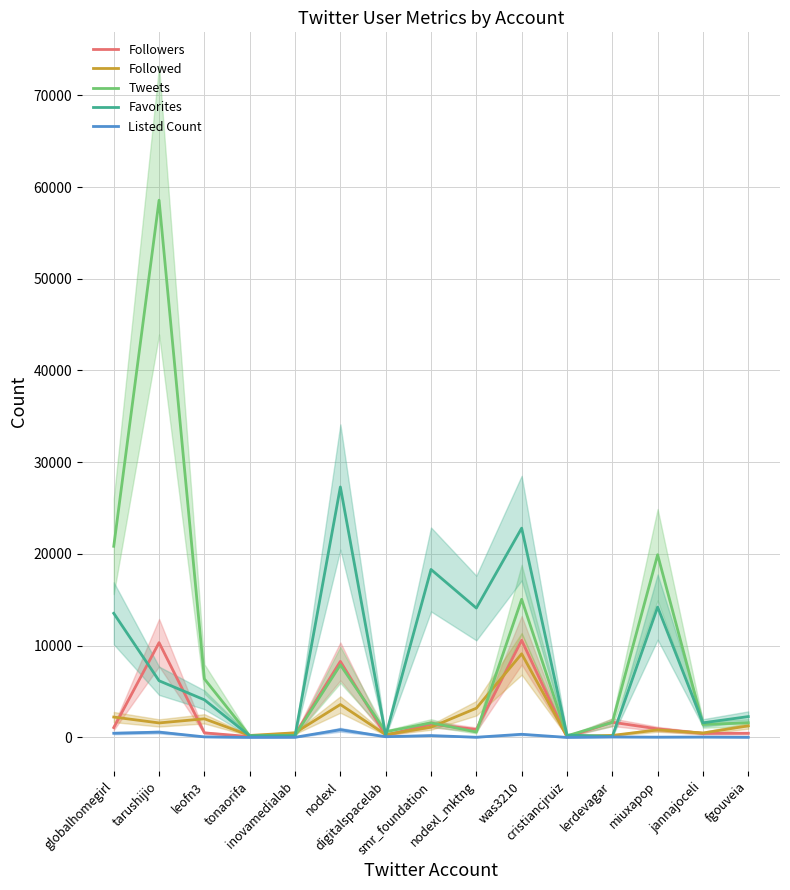

Which series has the largest range (max minus min)?

Tweets